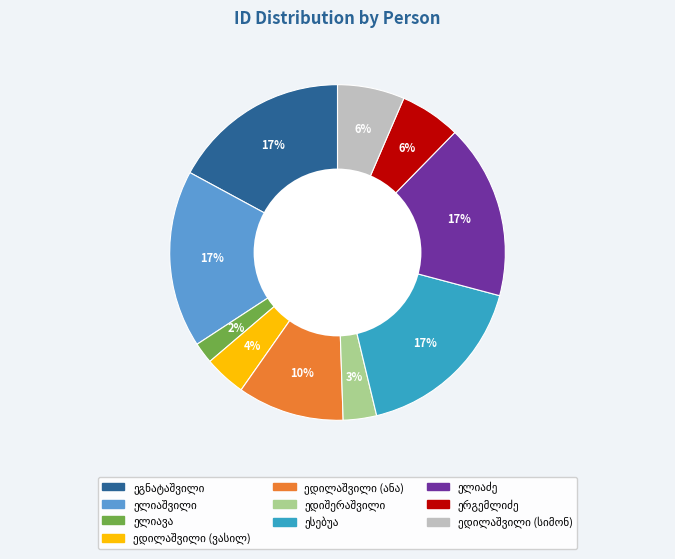

Is there a majority slice in this chart?

No